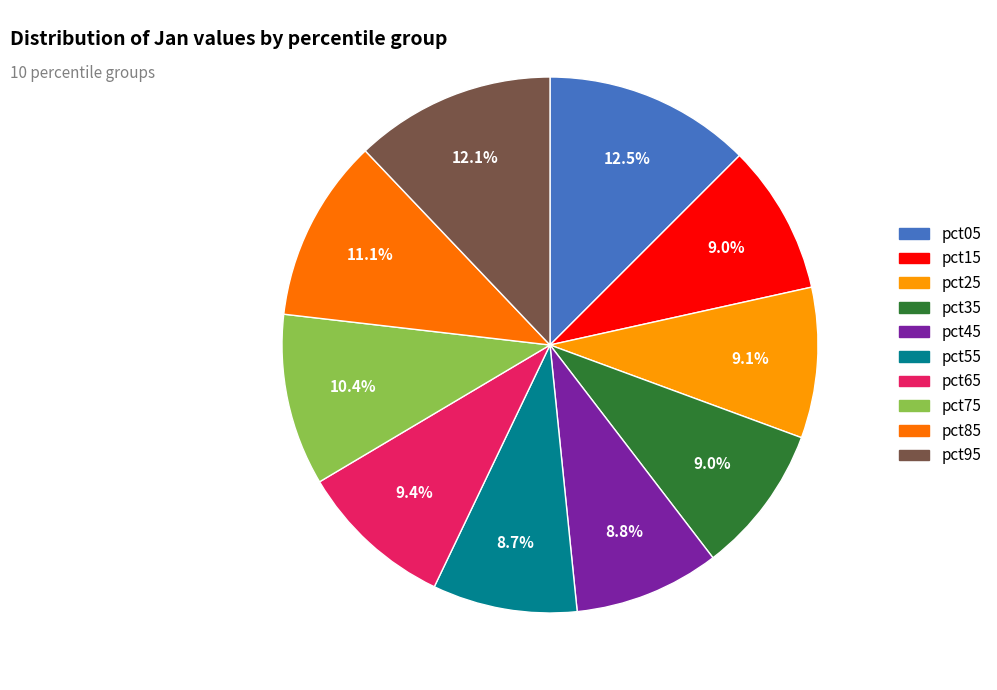

To the nearest percent, what percentage of the pie is pct45?

9%